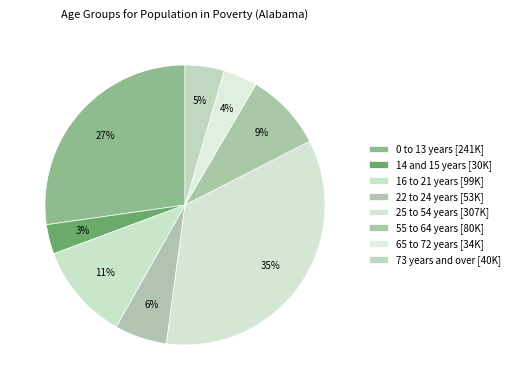

What is the largest slice in the pie chart?

25 to 54 years